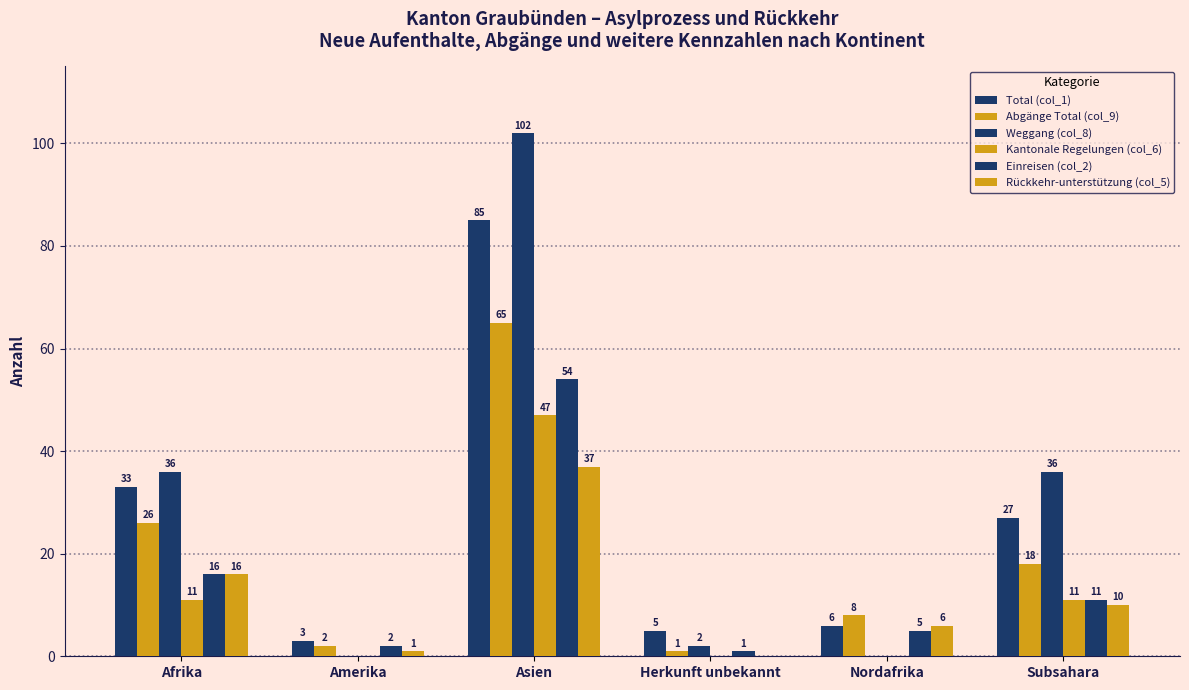

At which category is the sum across all series the highest?

Asien